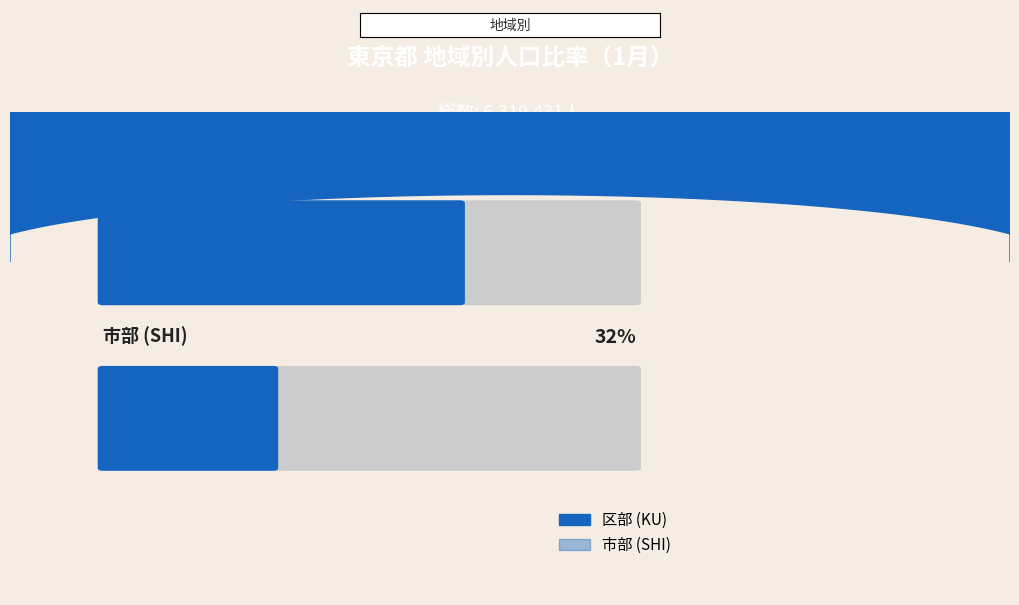

What is the difference between the maximum and second lowest values in the 1月 series?

6289878